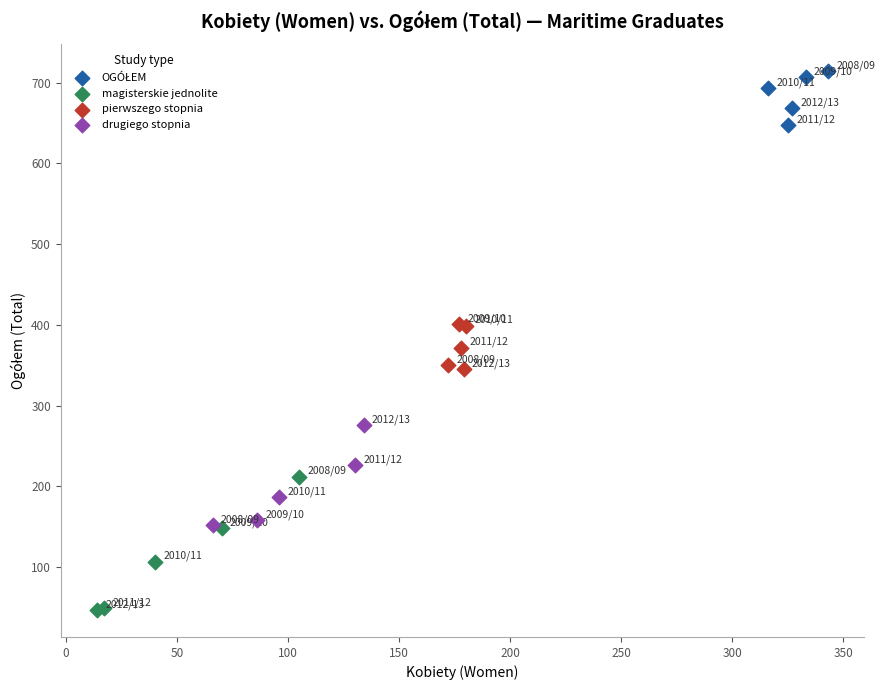

Which series has the largest Y range (max minus min)?

magisterskie jednolite